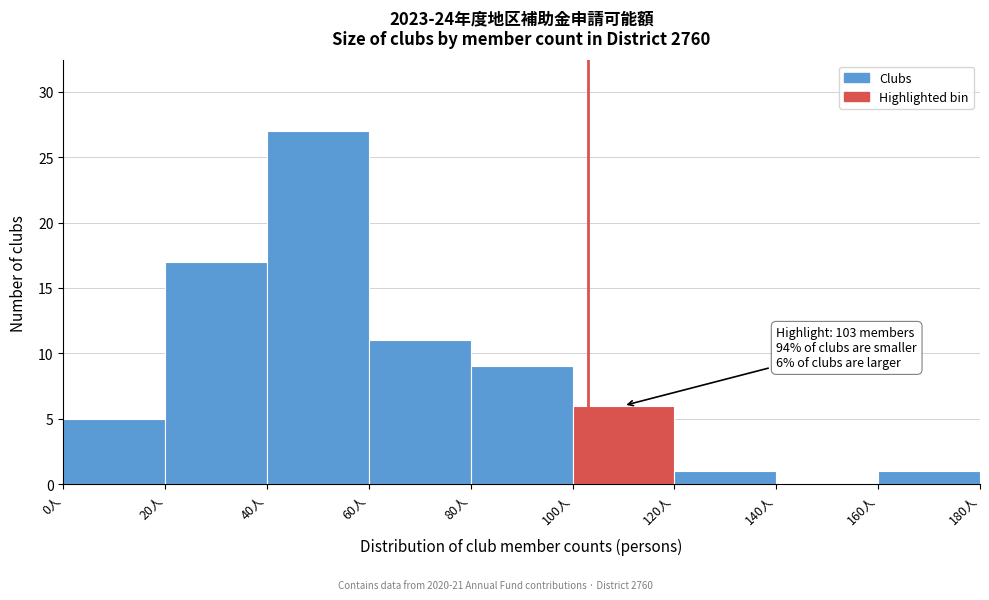

Which range on the x-axis has the tallest bar?

40 to 60